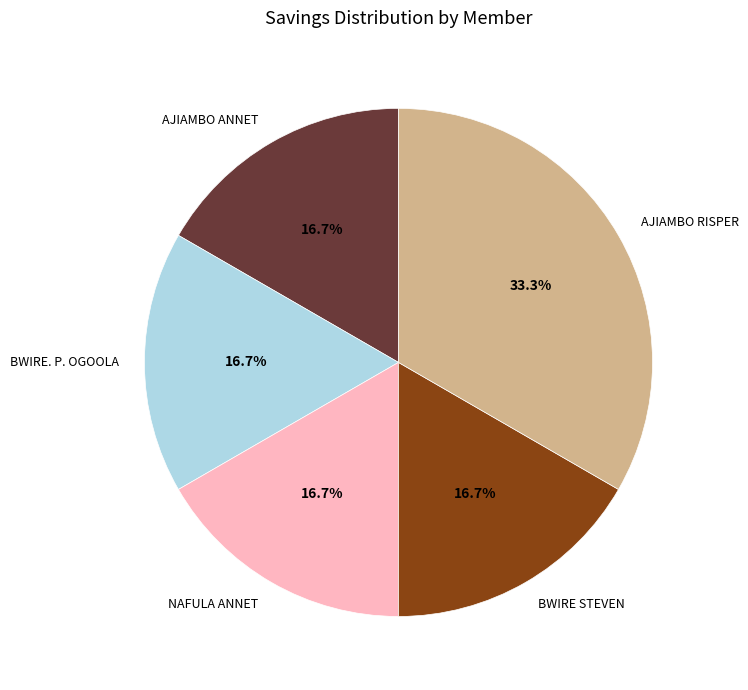

How many segments does this pie chart have?

5